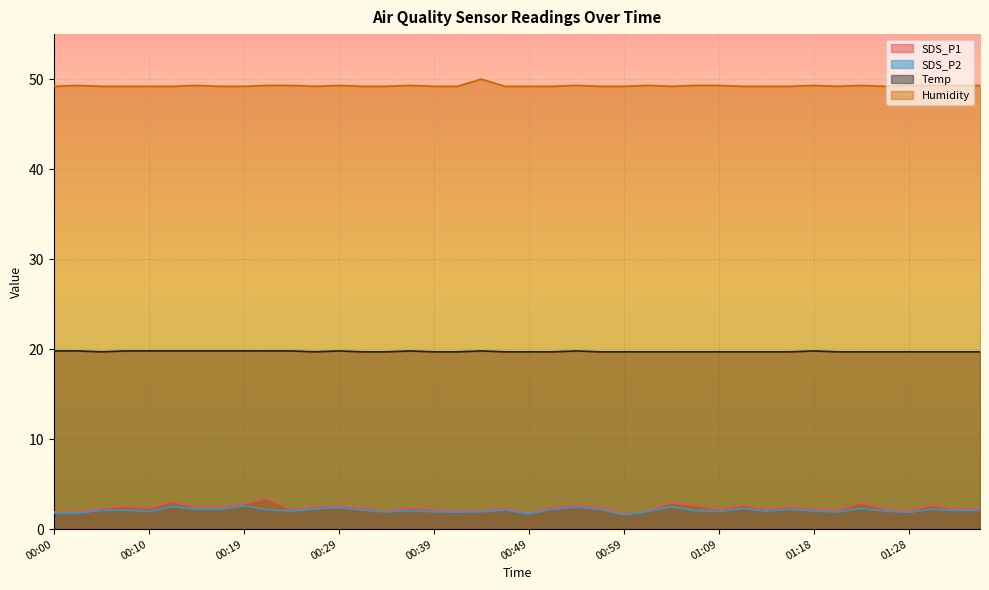

How many lines are shown in the chart?

4